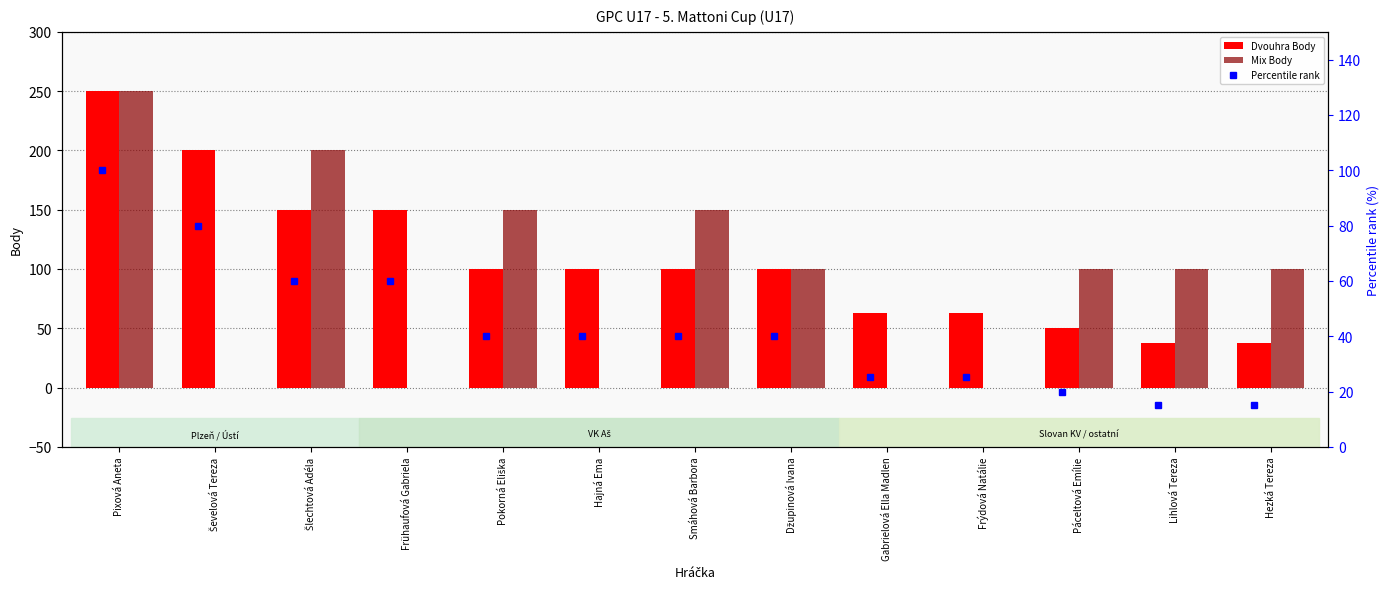

What is the approximate value of Dvouhra Body at Páceltová Emílie?

50